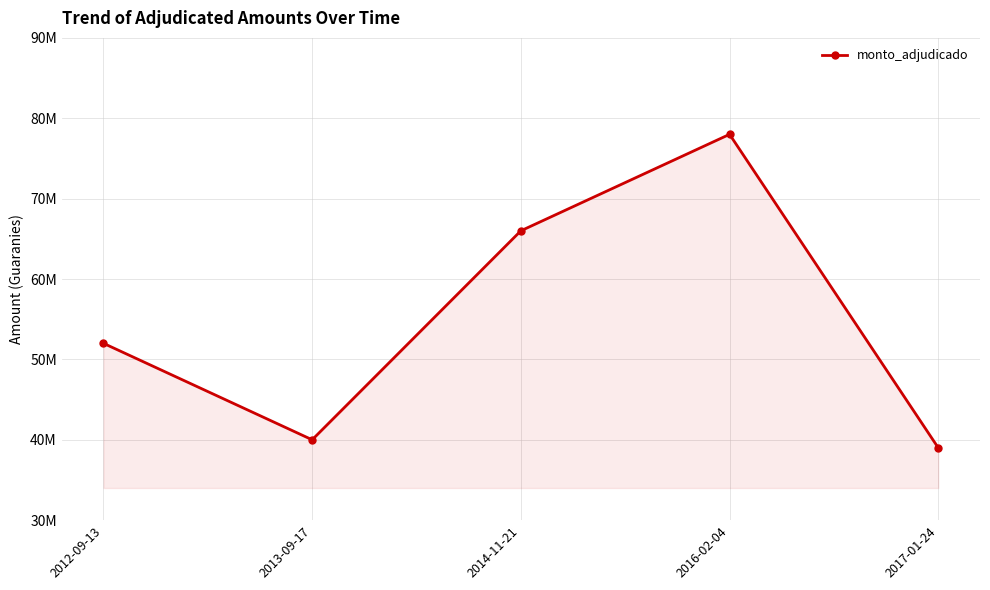

Is it true that the value at 2013-09-17 is 40000000?

True